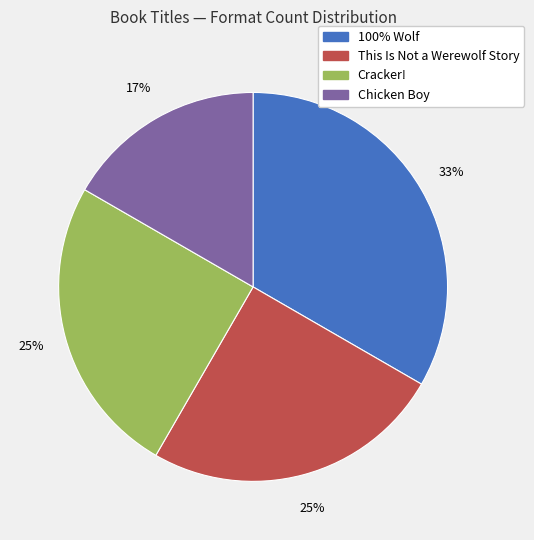

To the nearest percent, what is the combined percentage of Cracker! and This Is Not a Werewolf Story?

50%